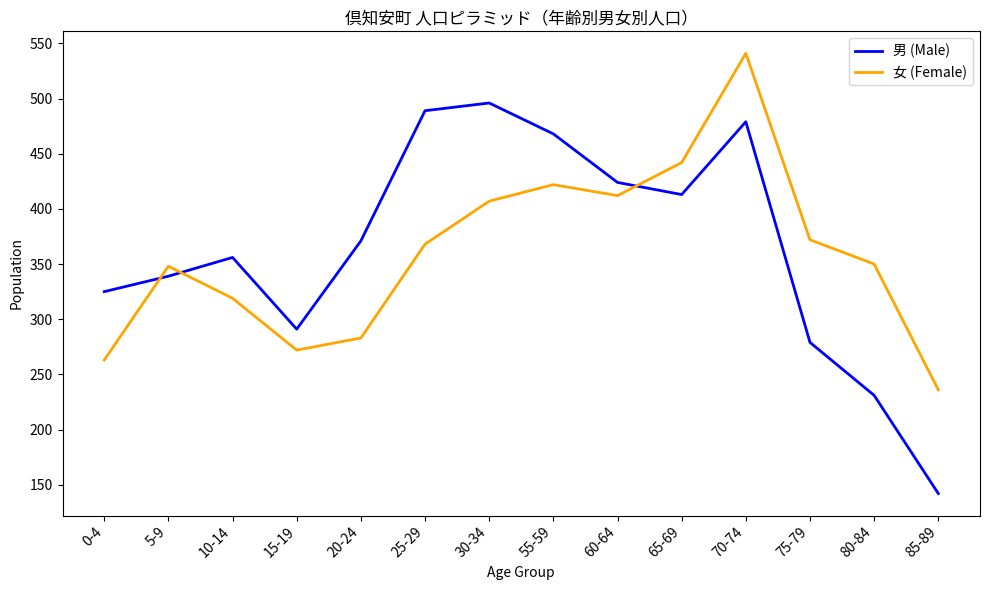

What is the average value of the 女 (Female) series?

360